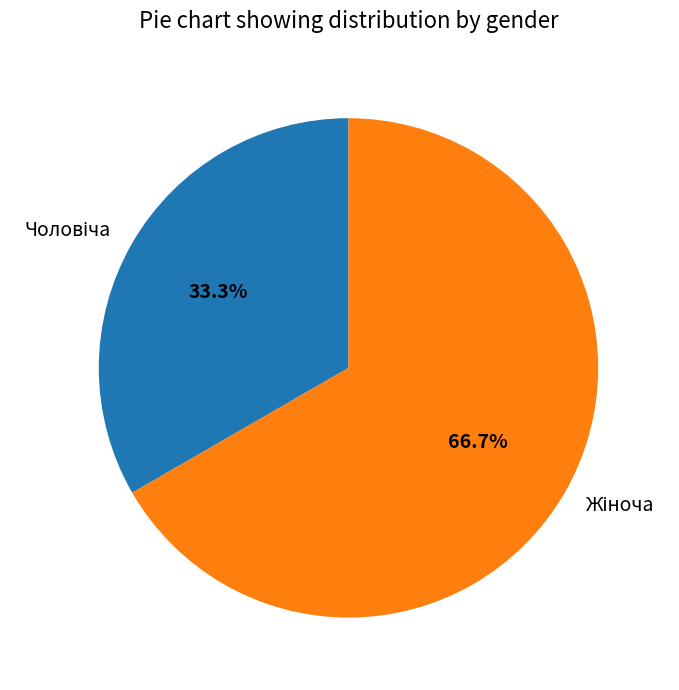

Does any single category account for the majority?

Yes